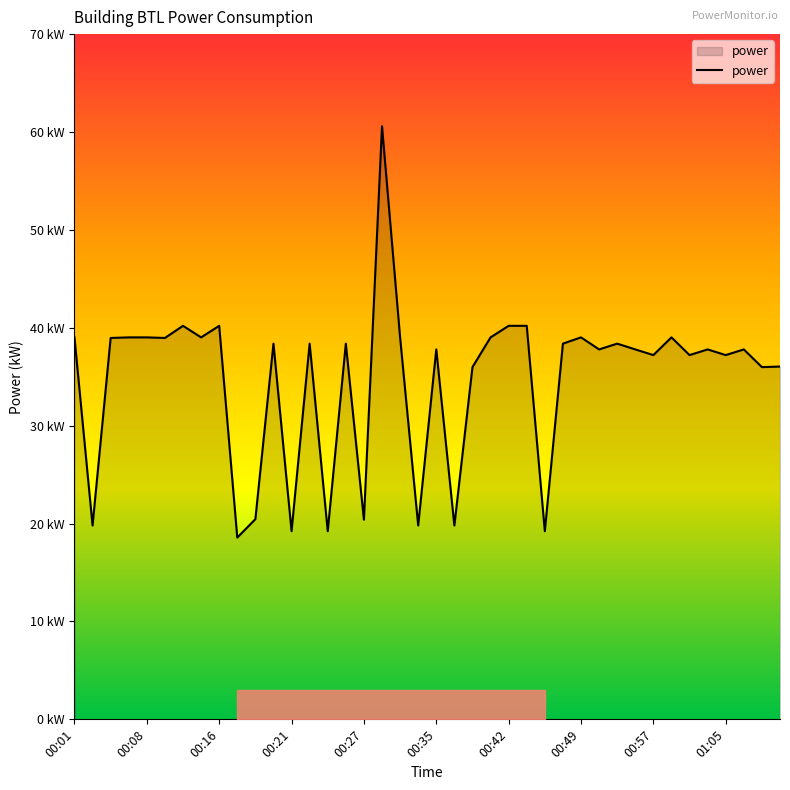

Is this an area chart (filled region under the line)?

Yes